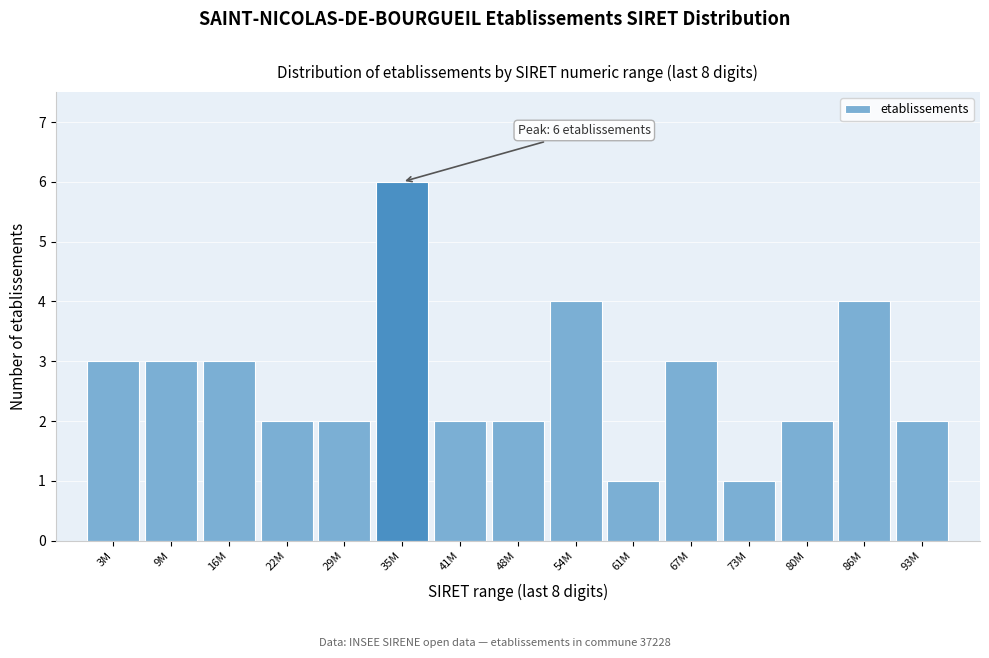

Reading left to right, transcribe all the data shown in this chart.

3	3	3	2	2	6	2	2	4	1	3	1	2	4	2